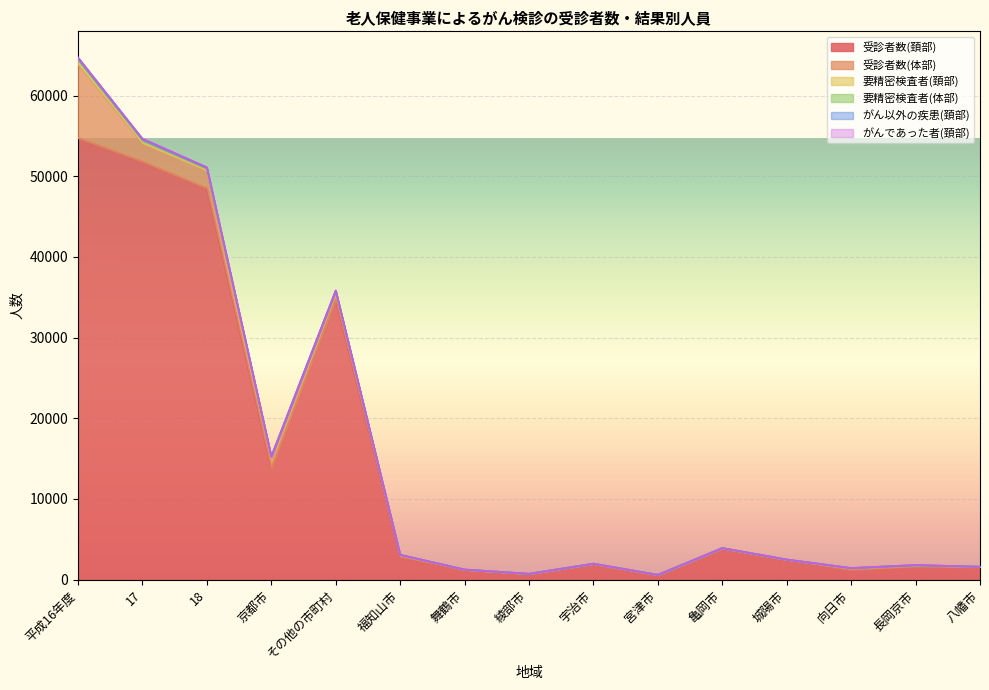

Which series has the widest spread of values?

受診者数(頚部)